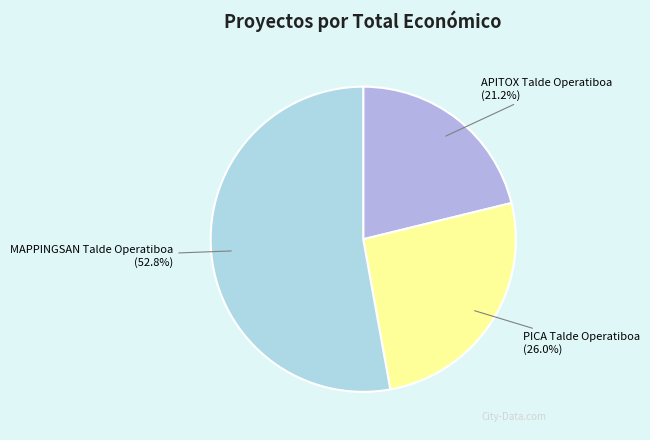

What is the largest slice in the pie chart?

MAPPINGSAN Talde Operatiboa